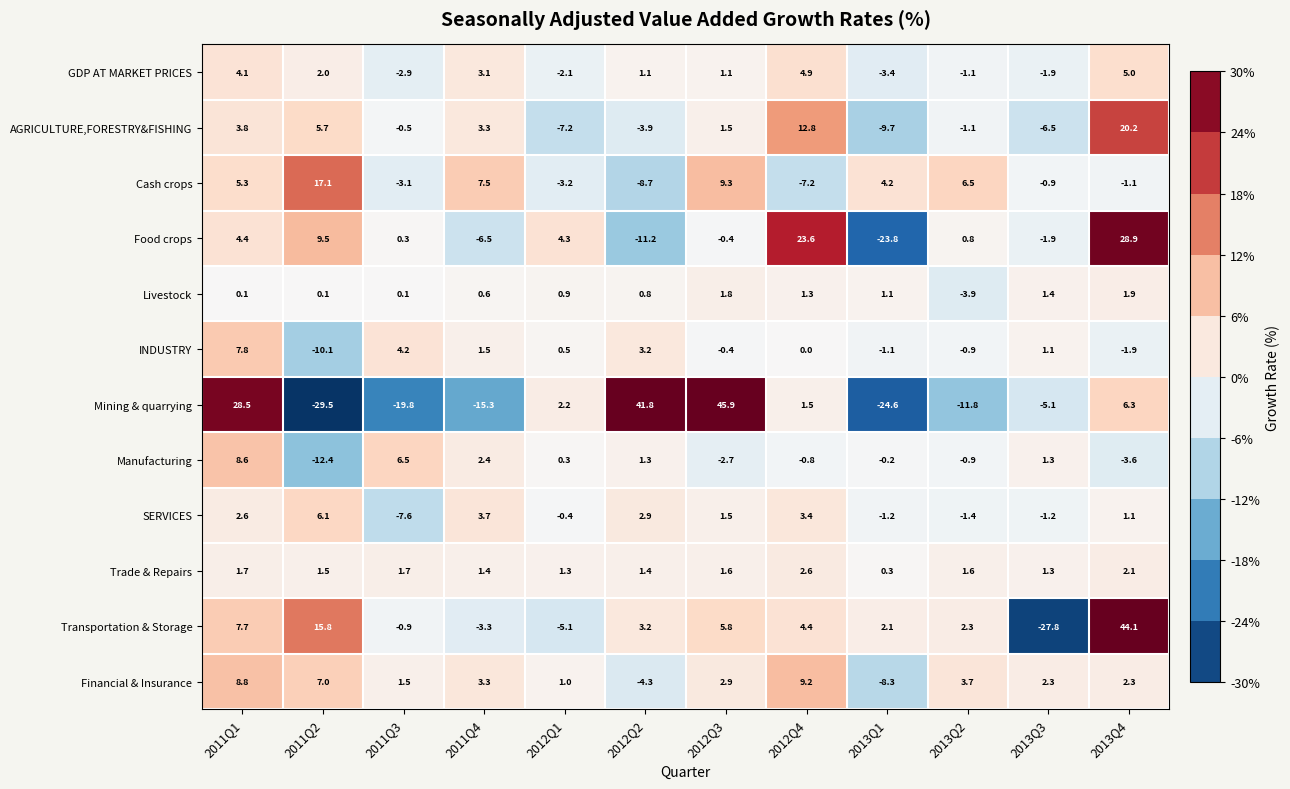

What is the average value of the Food crops series?

2.3